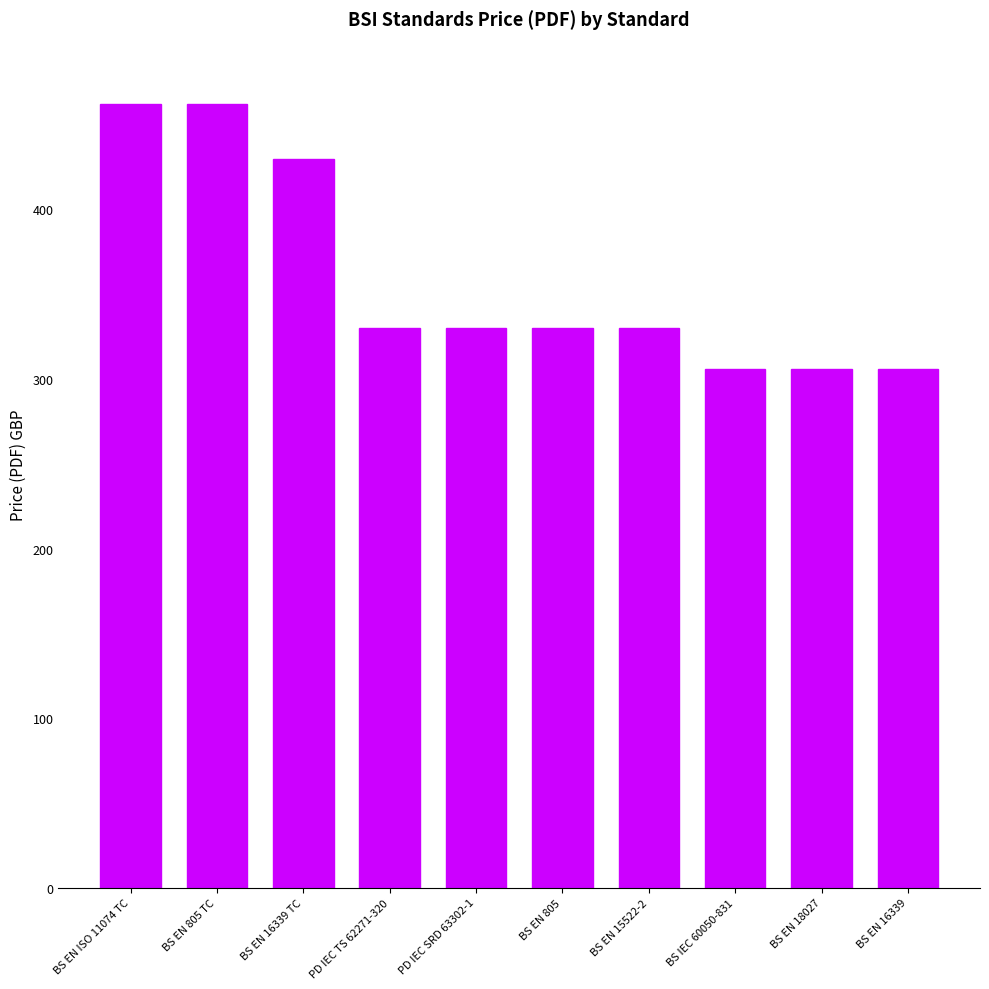

Reading left to right, extract all data points from this chart.

462	462	430	330	330	330	330	306	306	306